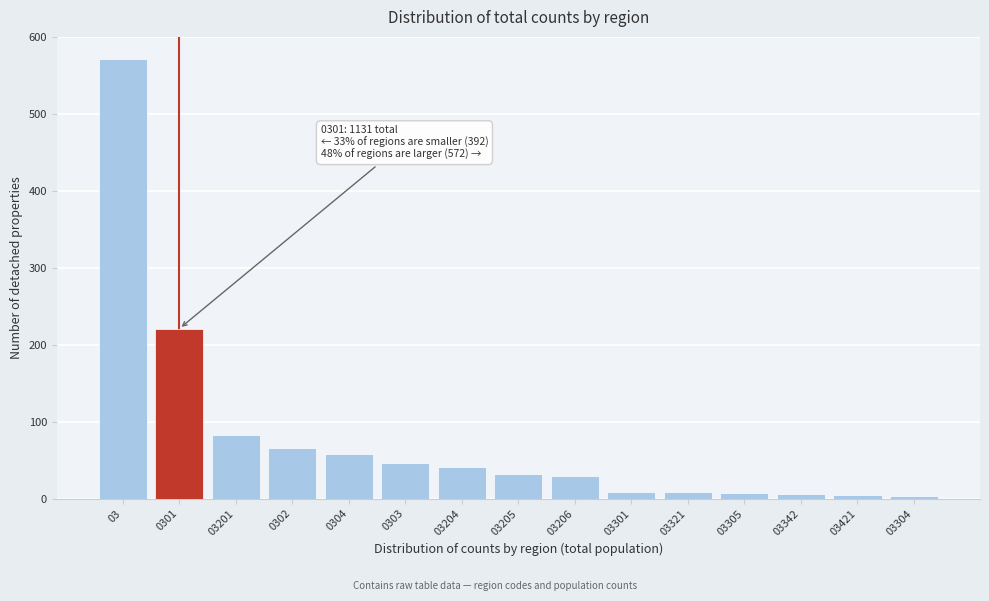

What position from the right is 03201?

13